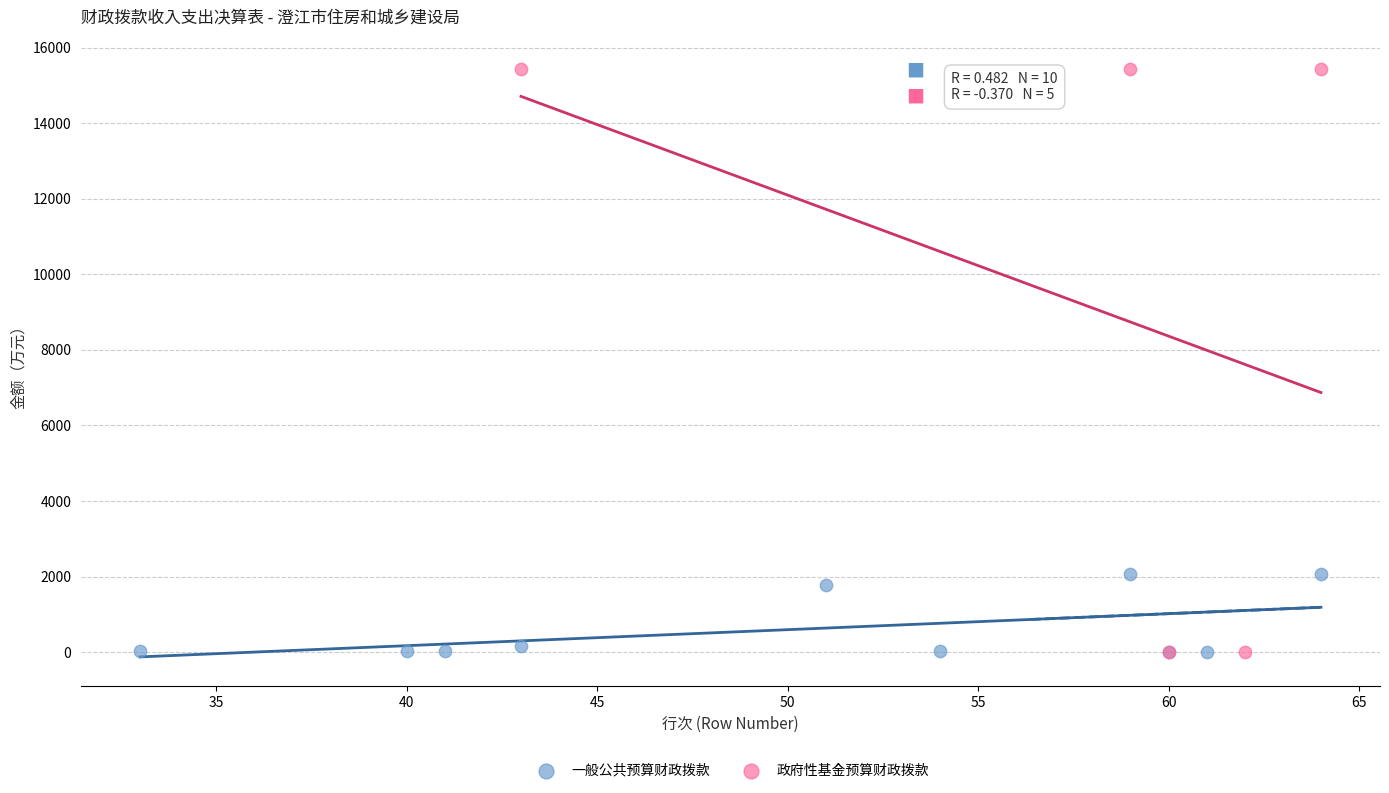

Which series contains the highest Y value?

政府性基金预算财政拨款